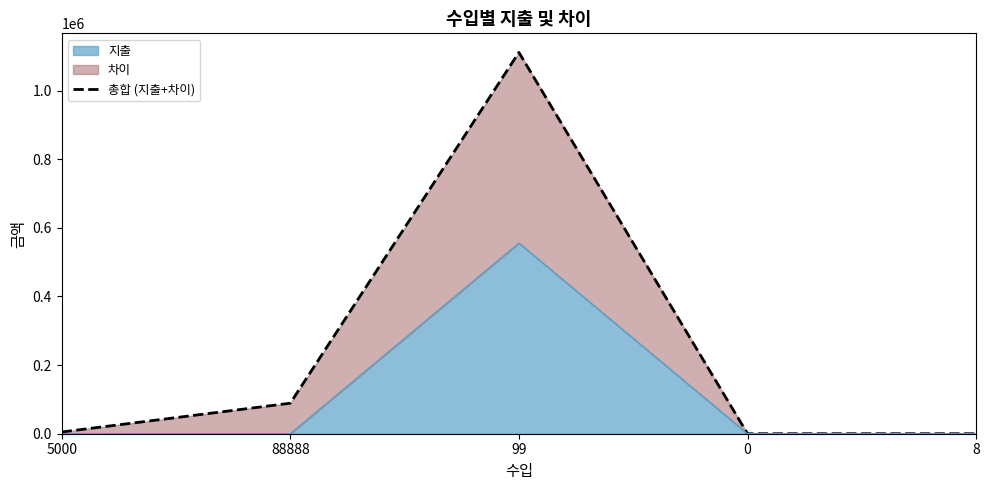

How many interior local peaks (higher than both neighbors) does the data have?

1